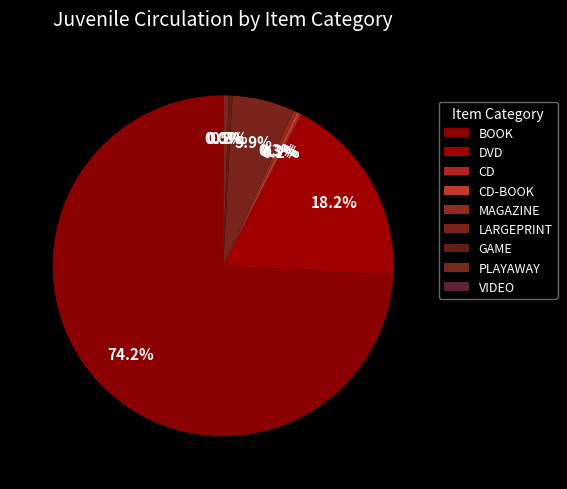

Between CD-BOOK and VIDEO, which is larger?

CD-BOOK